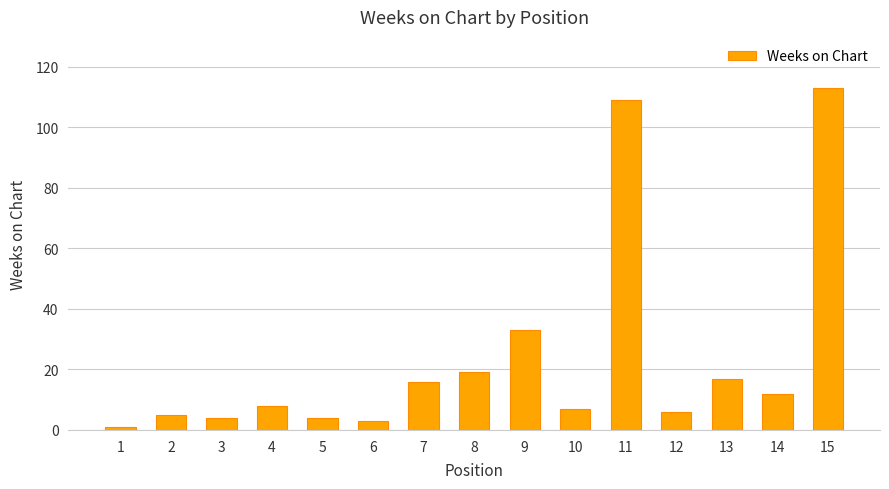

What is the average value?

24